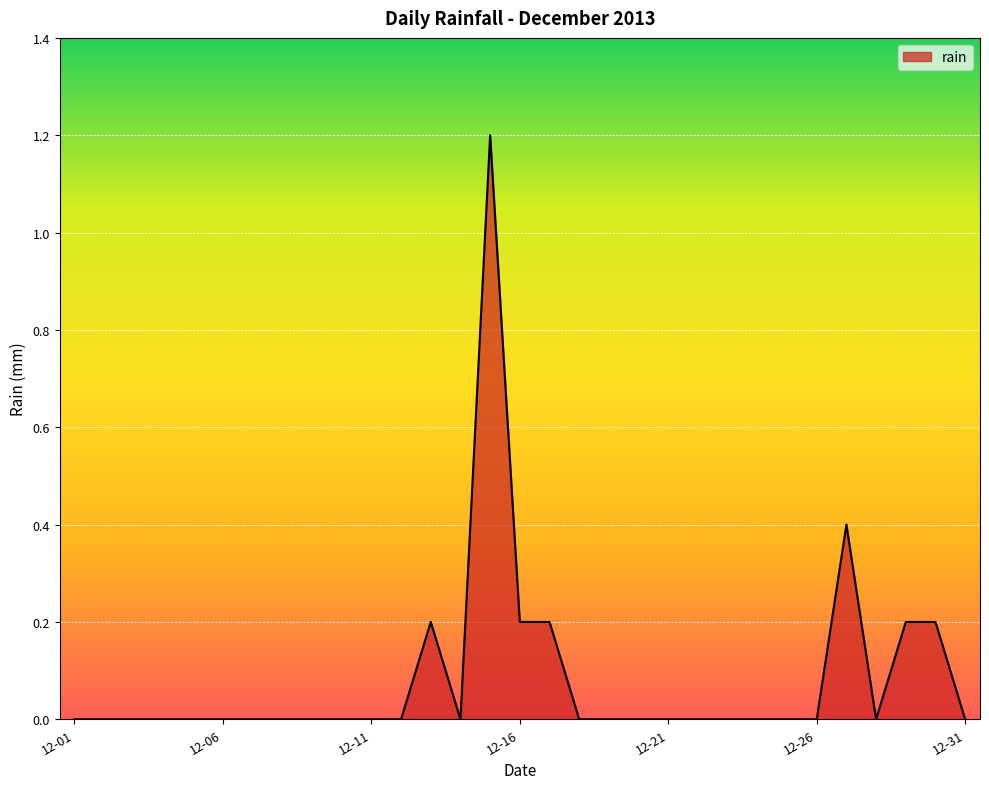

True or false: the data has more than 1 interior local peaks.

True